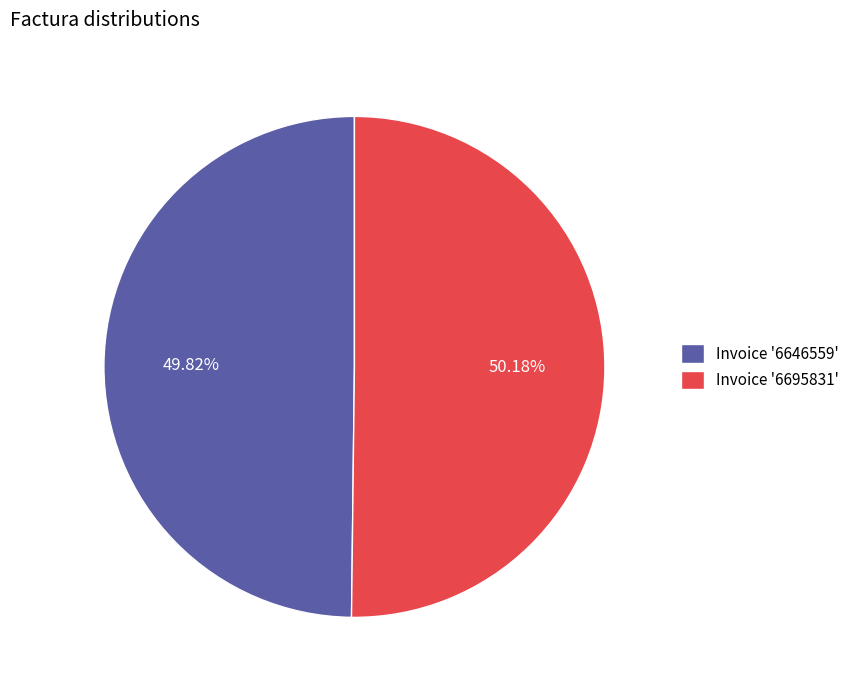

What is the ratio of the value at Invoice '6695831' to the value at Invoice '6646559'?

1.0